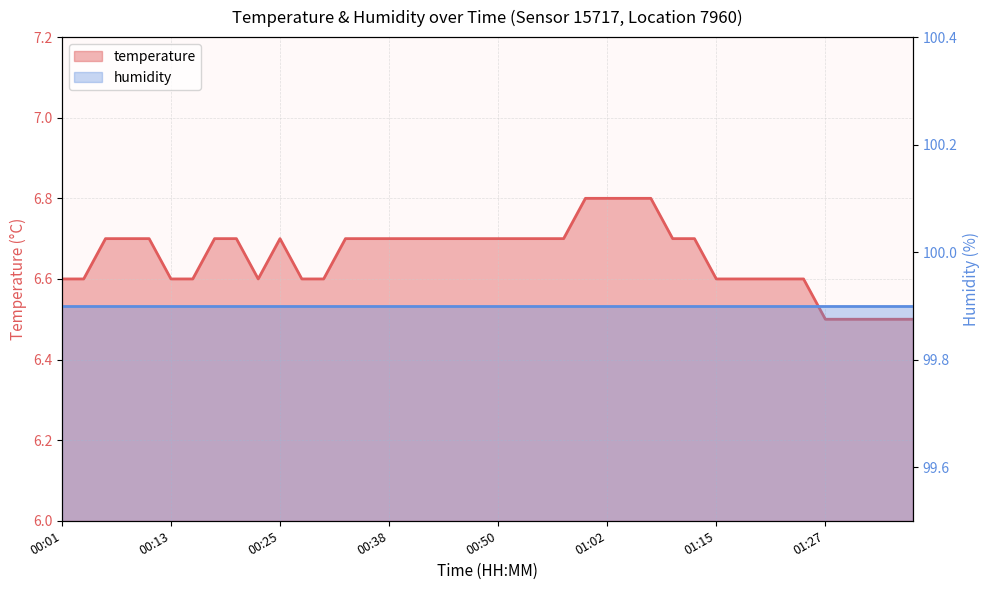

True or false: the data shows 6.5 at 01:34.

True